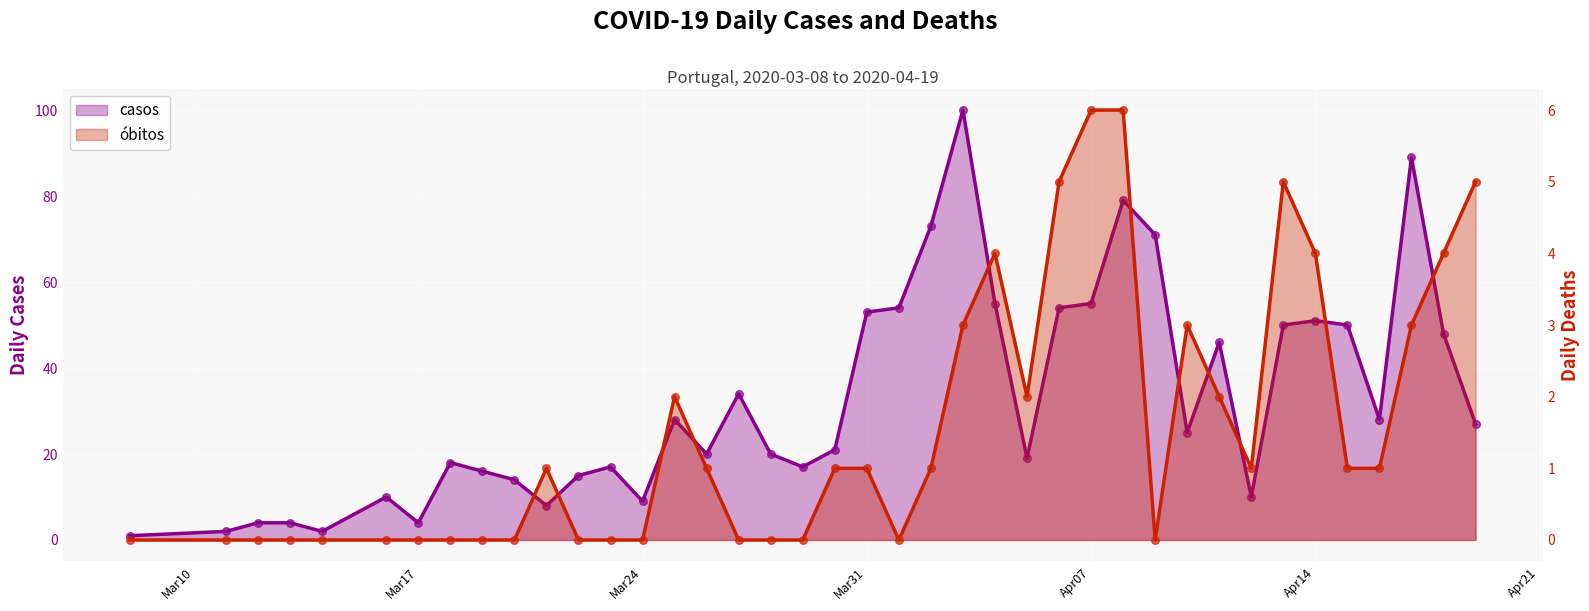

At how many categories does at least one series exceed 49?

13